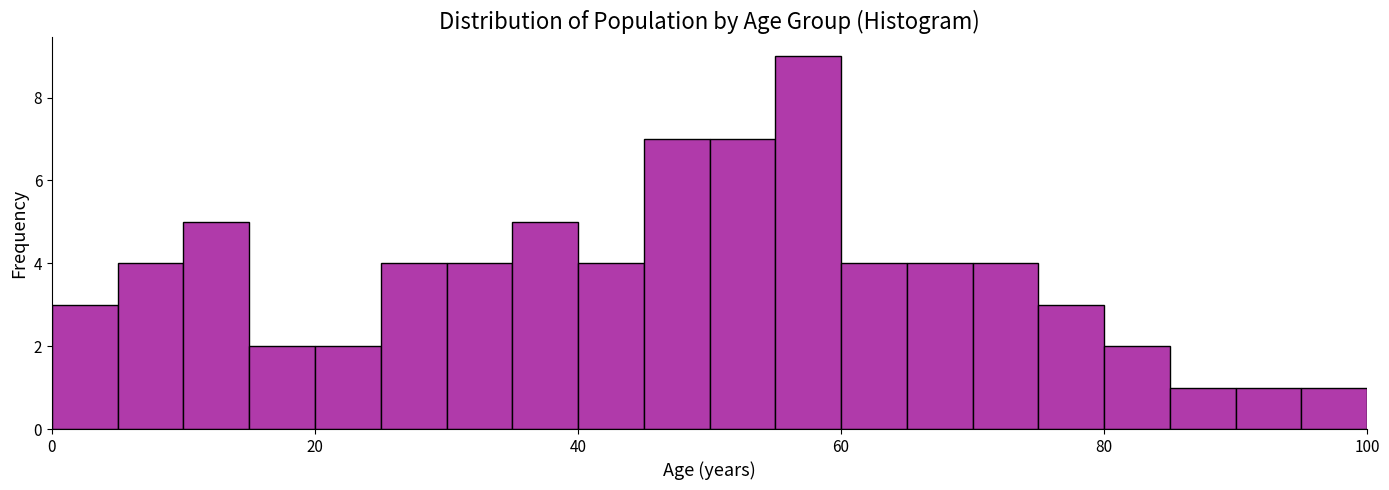

Around what value on the x-axis is the tallest bar? Give the approximate position of its centre, as read against the axis.

58